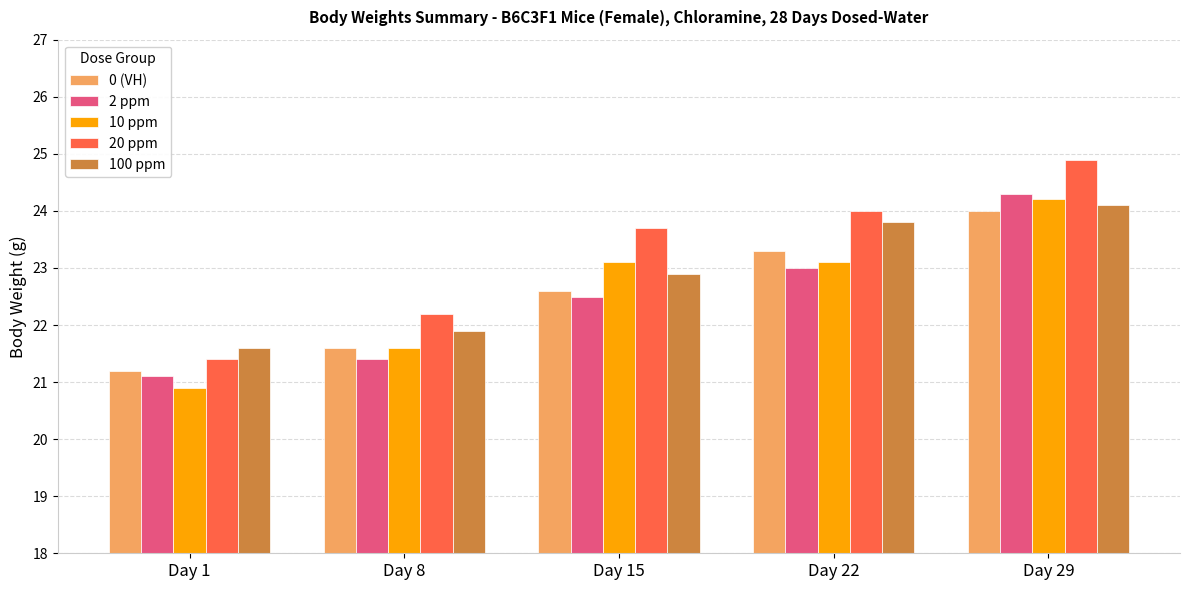

What is the total value across all series at Day 29?

121.5